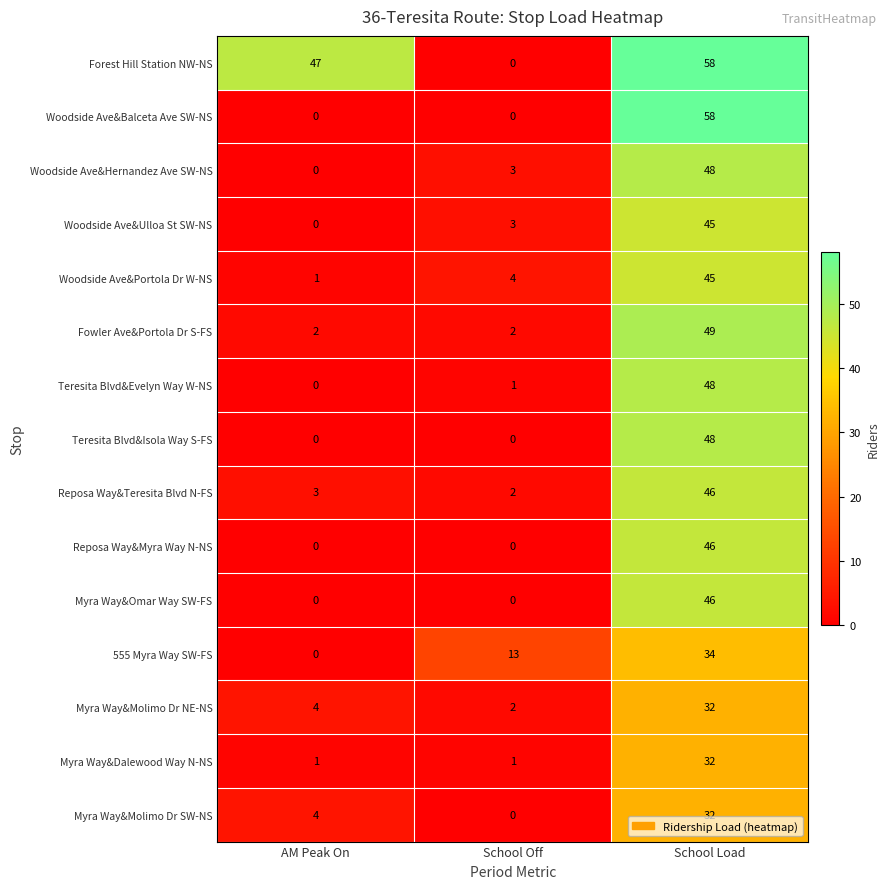

Rank the categories by Reposa Way&Teresita Blvd N-FS value from highest to lowest.

School Load, AM Peak On, School Off